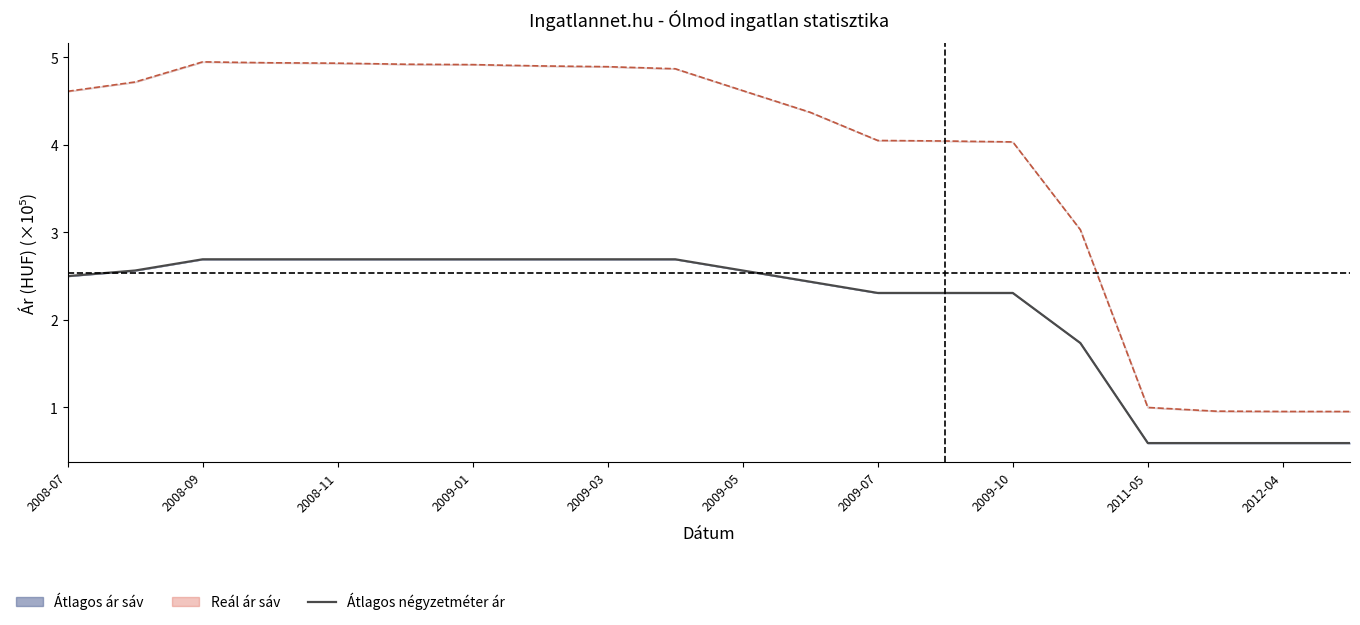

True or false: Átlagos reál ár and Átlagos négyzetméter ár cross at least once.

False